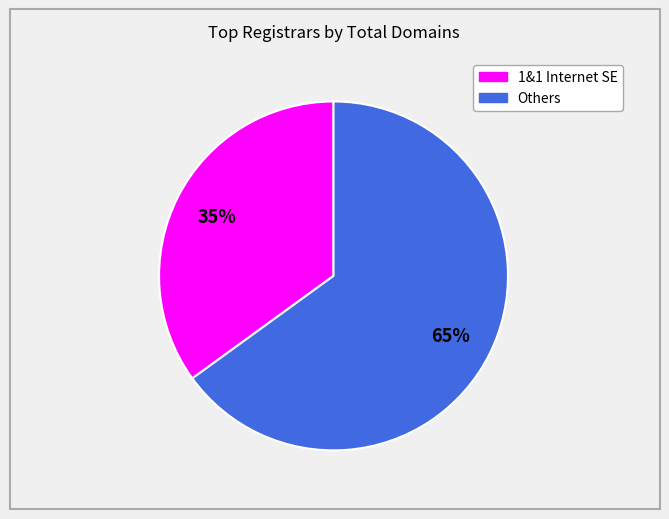

Is there any slice that represents more than half of the pie?

Yes